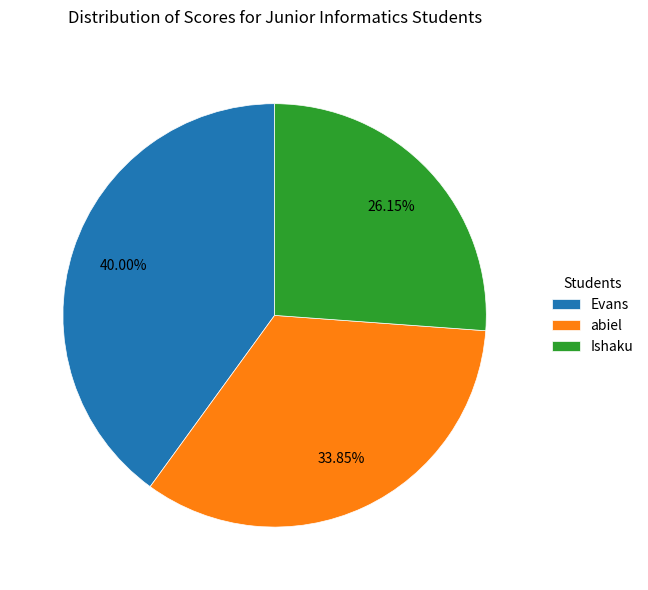

How many slices are in this pie chart?

3